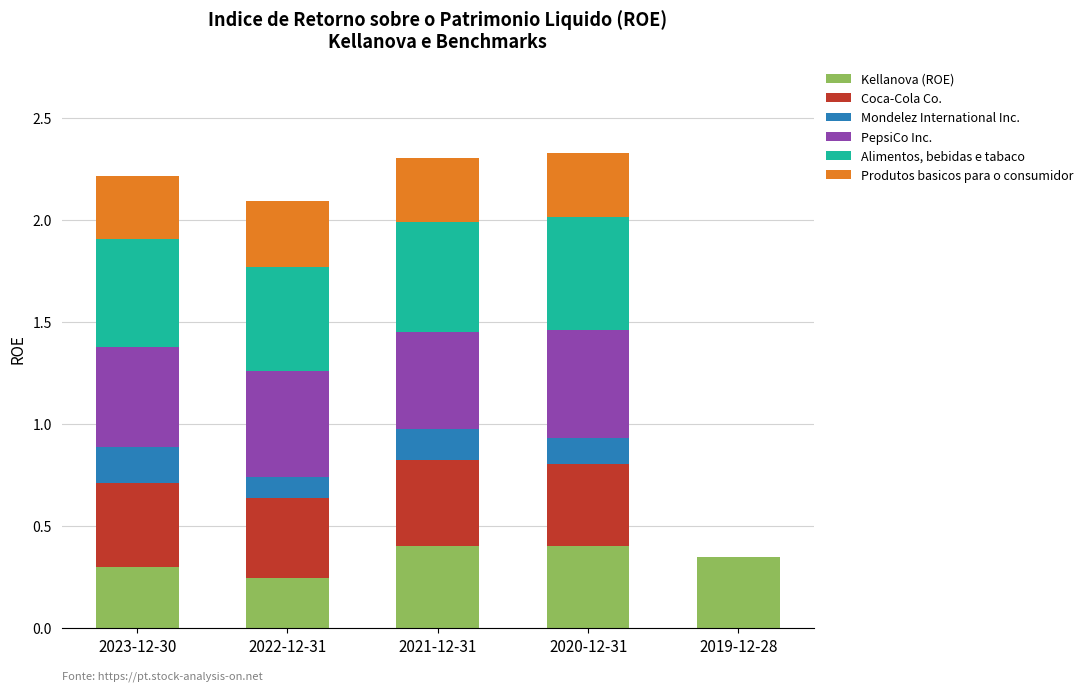

How many categories are shown in the chart?

5